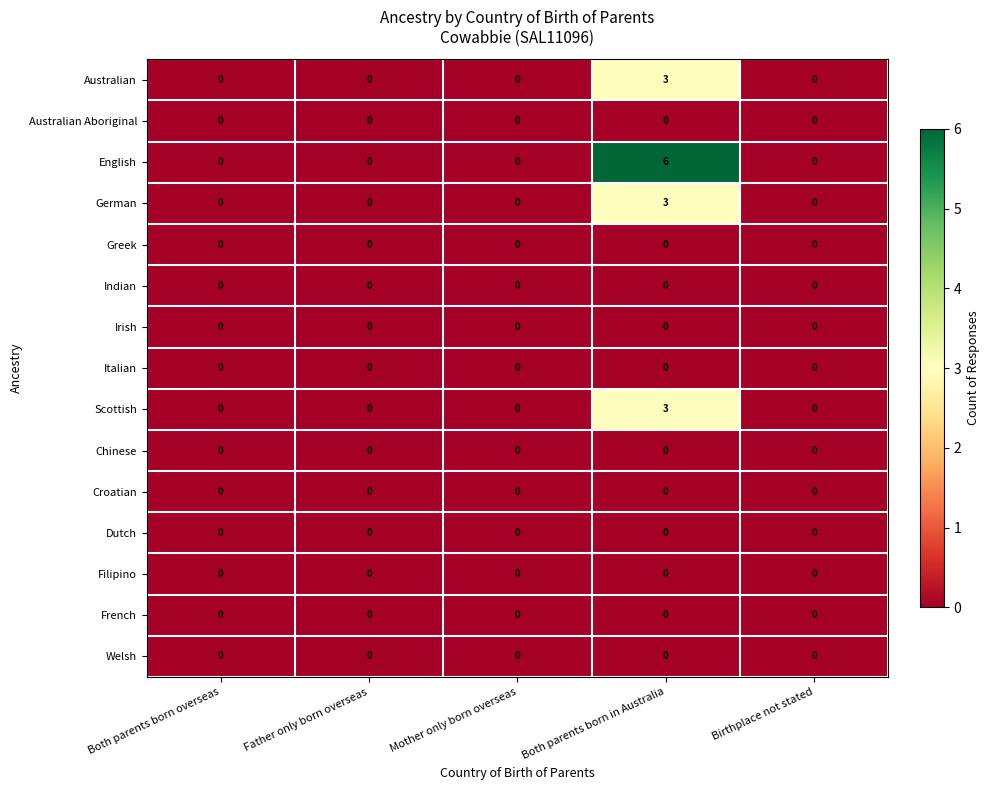

True or false: Chinese has a value of 0 at Both parents born overseas.

True